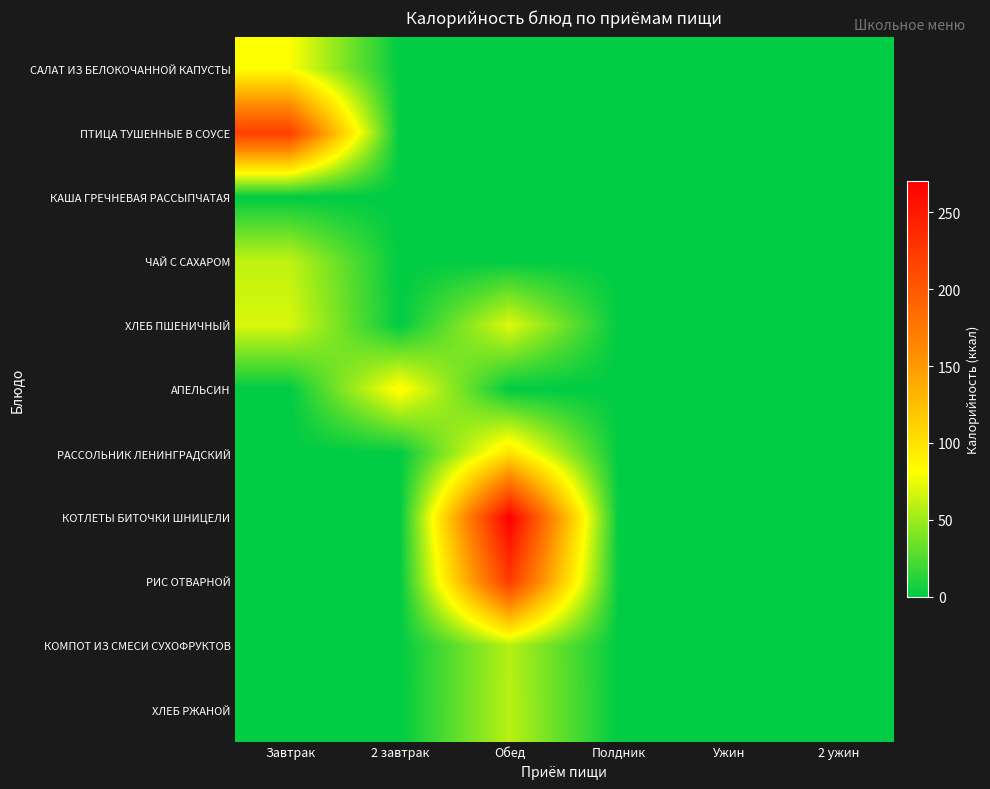

Rank the series by their maximum value, from lowest to highest.

КАША ГРЕЧНЕВАЯ РАССЫПЧАТАЯ, КОМПОТ ИЗ СМЕСИ СУХОФРУКТОВ, ХЛЕБ РЖАНОЙ, ЧАЙ С САХАРОМ, ХЛЕБ ПШЕНИЧНЫЙ, САЛАТ ИЗ БЕЛОКОЧАННОЙ КАПУСТЫ, АПЕЛЬСИН, РАССОЛЬНИК ЛЕНИНГРАДСКИЙ, ПТИЦА ТУШЕННЫЕ В СОУСЕ, РИС ОТВАРНОЙ, КОТЛЕТЫ БИТОЧКИ ШНИЦЕЛИ